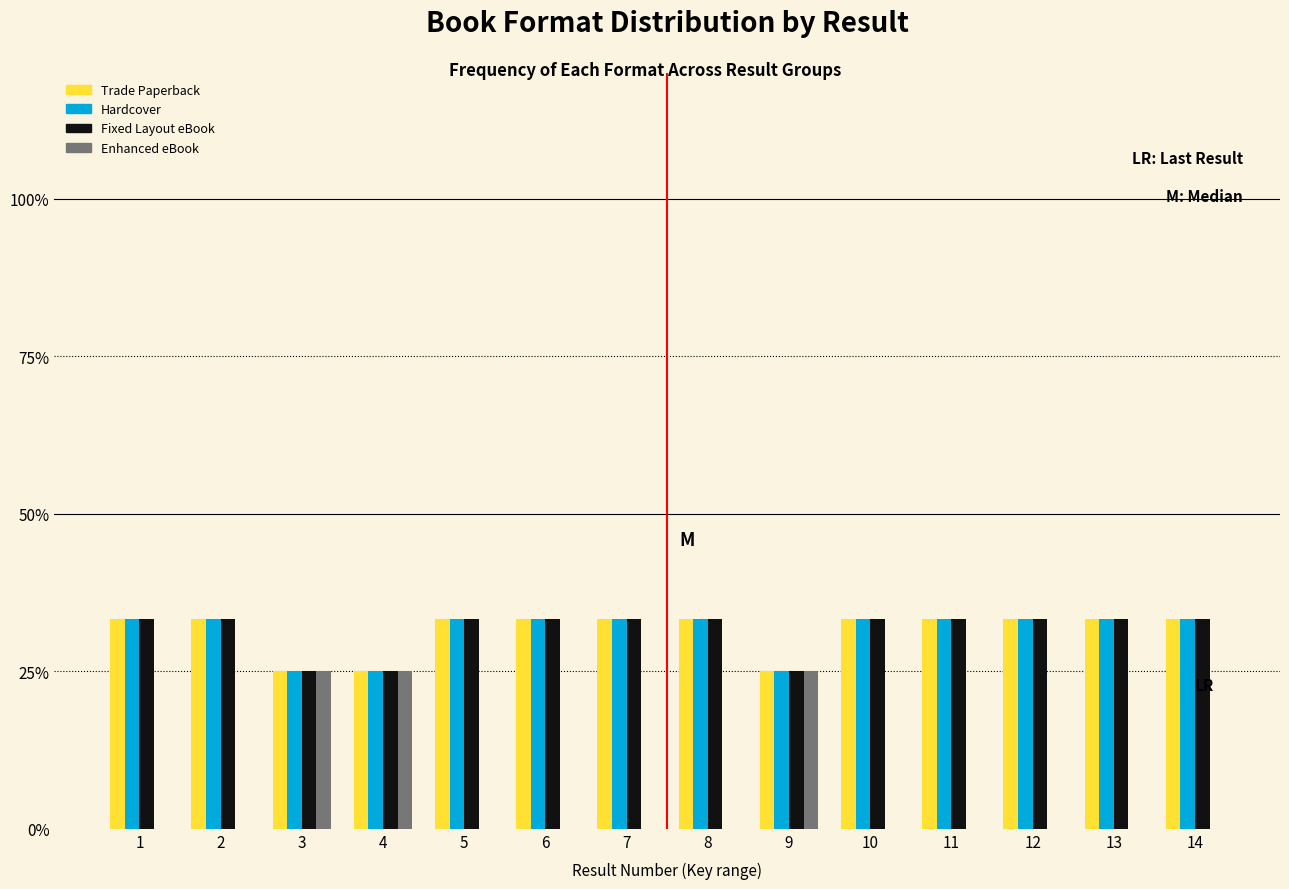

Which series changed the most between 9 and 10?

Enhanced eBook